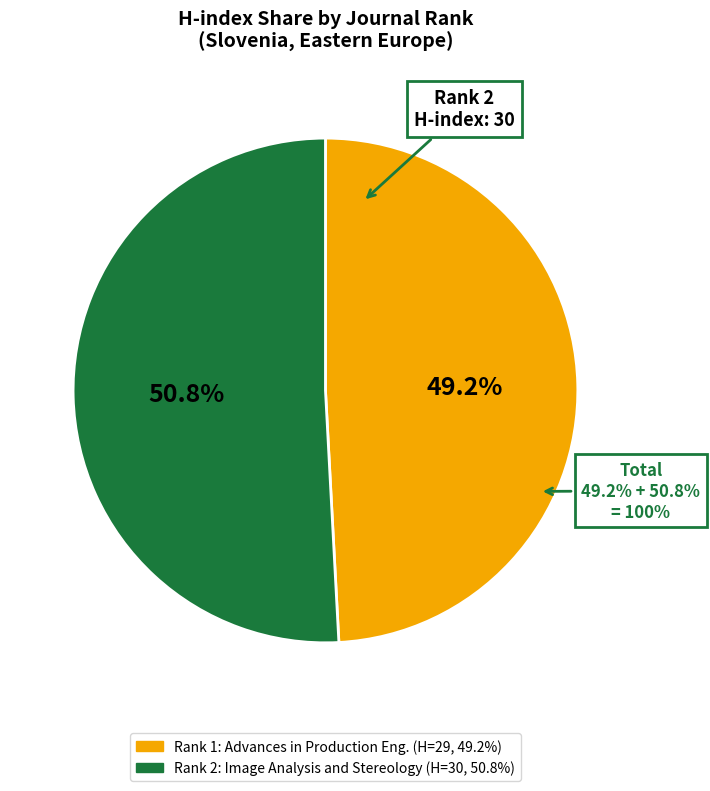

To the nearest percent, what is the average slice percentage?

50%